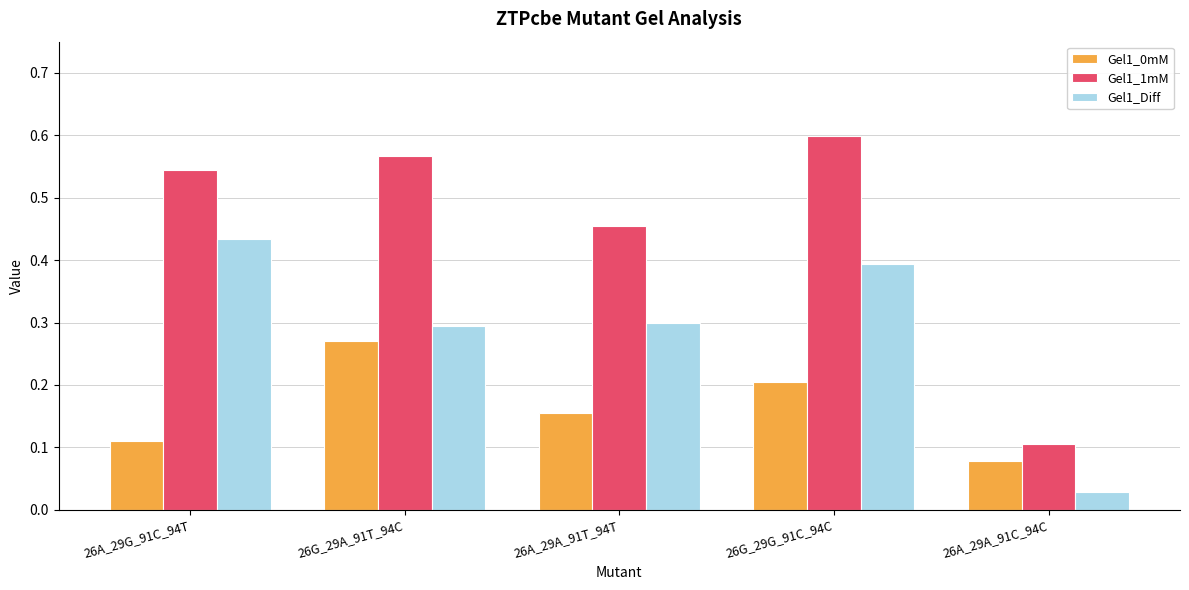

True or false: Gel1_0mM has a value of 0.4 at 26G_29A_91T_94C.

False